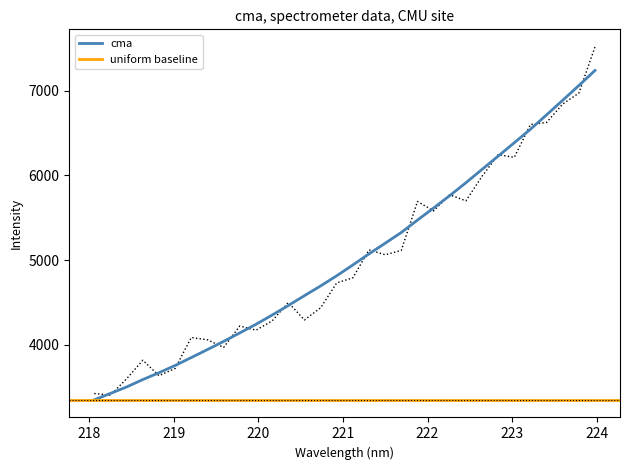

Where does the data first go above 4942?

221.1174